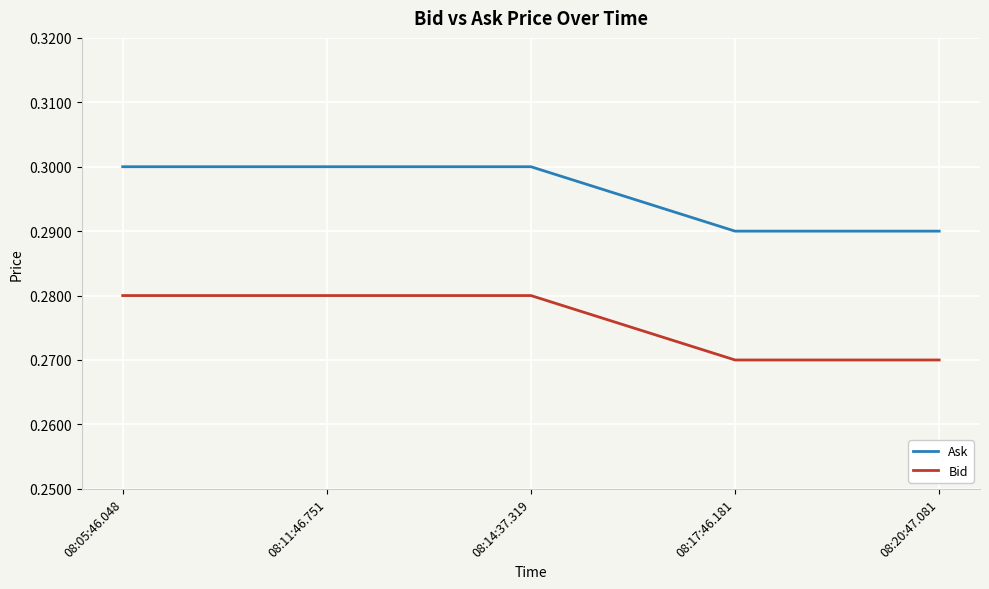

The value of Bid at 08:20:47.081 is 0.1. True or false?

False